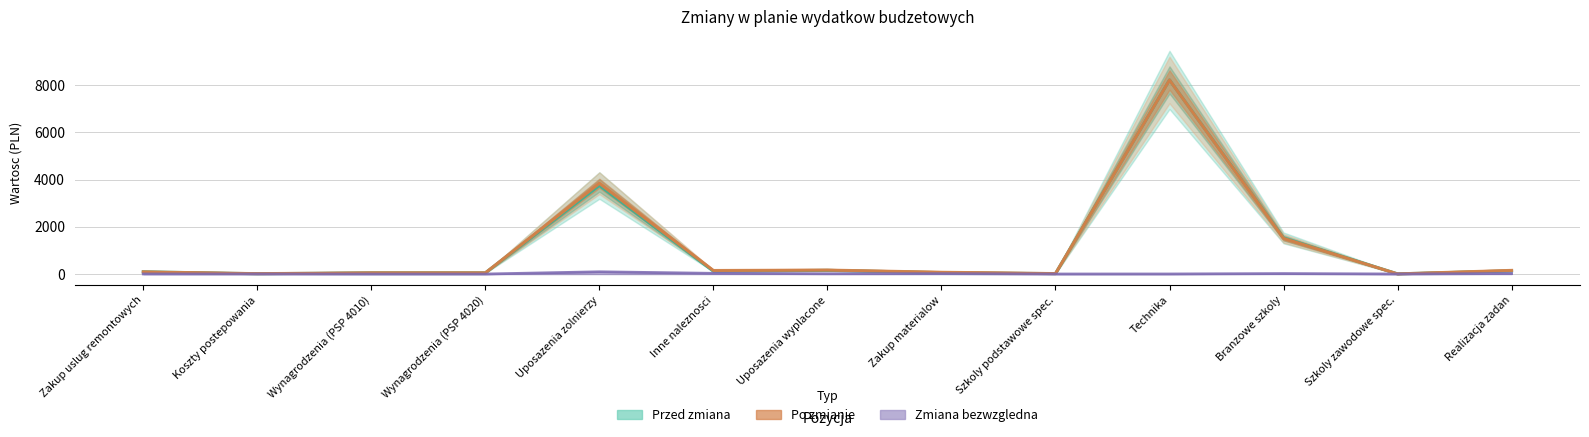

Does the chart have visible grid lines?

Yes